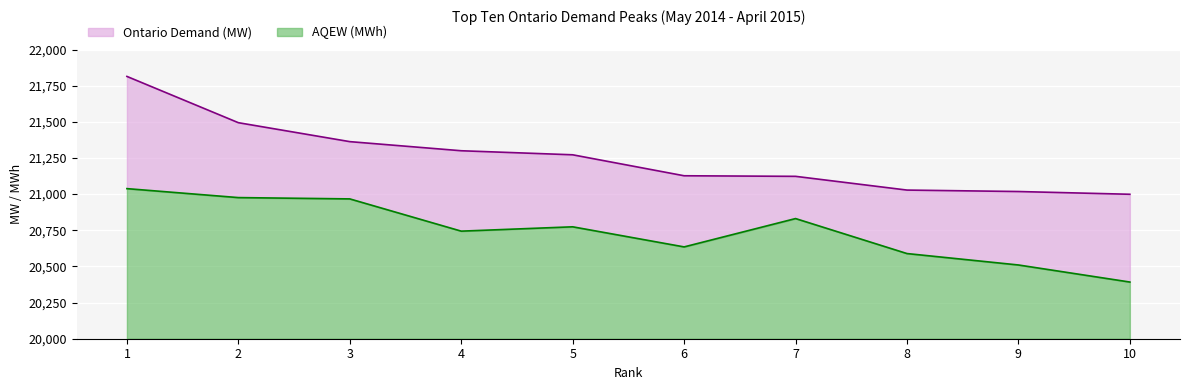

Which series has the widest spread of values?

Ontario Demand (MW)